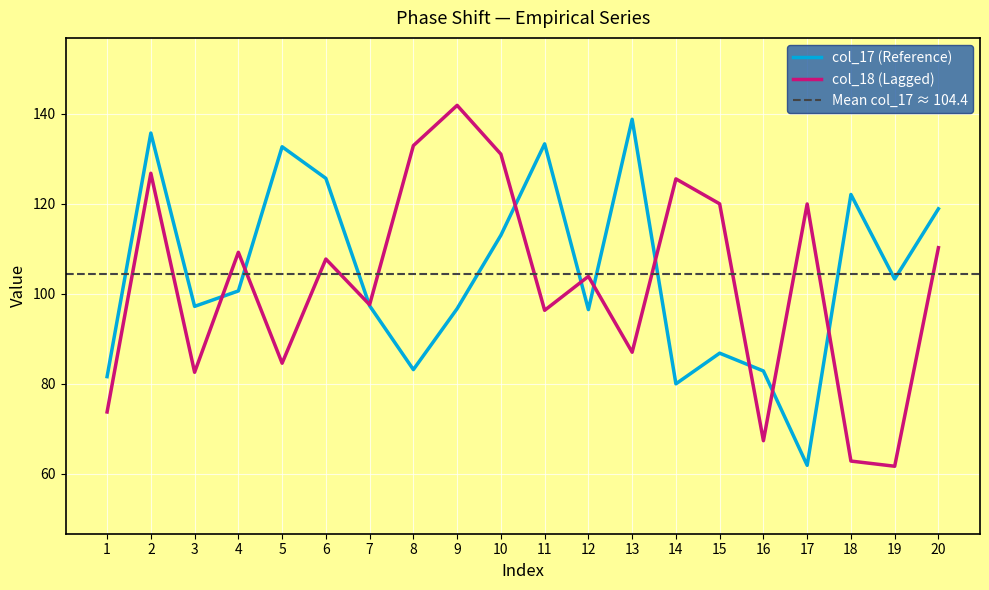

Which category has the lowest value in the col_17 series?

17